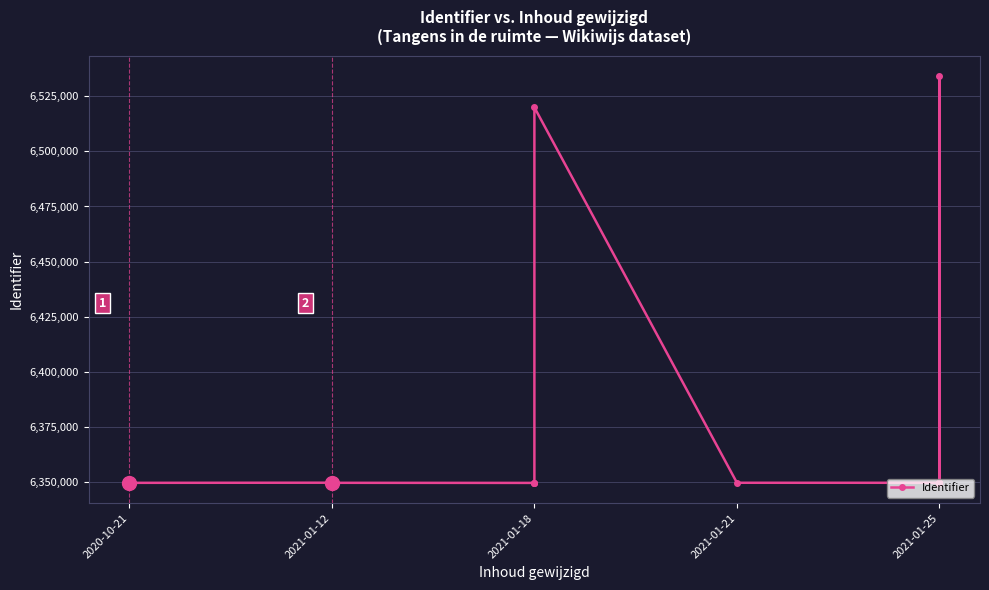

What is the minimum value shown in the chart?

6349473